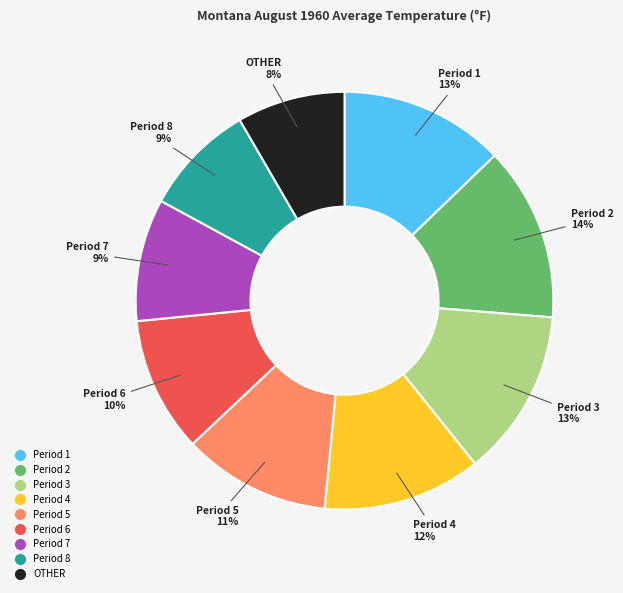

Do Period 2 and Period 4 together represent more than half of the pie?

No